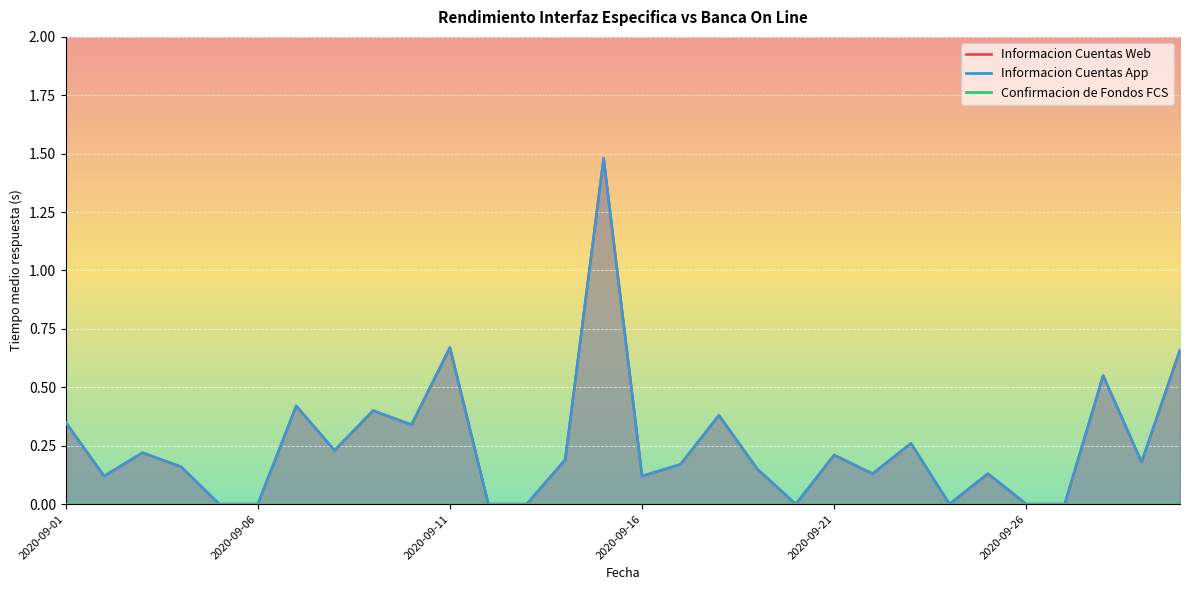

List the labels in order of Informacion Cuentas App value, largest first.

2020-09-15, 2020-09-11, 2020-09-30, 2020-09-28, 2020-09-07, 2020-09-09, 2020-09-18, 2020-09-01, 2020-09-10, 2020-09-23, 2020-09-08, 2020-09-03, 2020-09-21, 2020-09-14, 2020-09-29, 2020-09-17, 2020-09-04, 2020-09-19, 2020-09-22, 2020-09-25, 2020-09-02, 2020-09-16, 2020-09-05, 2020-09-06, 2020-09-12, 2020-09-13, 2020-09-20, 2020-09-24, 2020-09-26, 2020-09-27